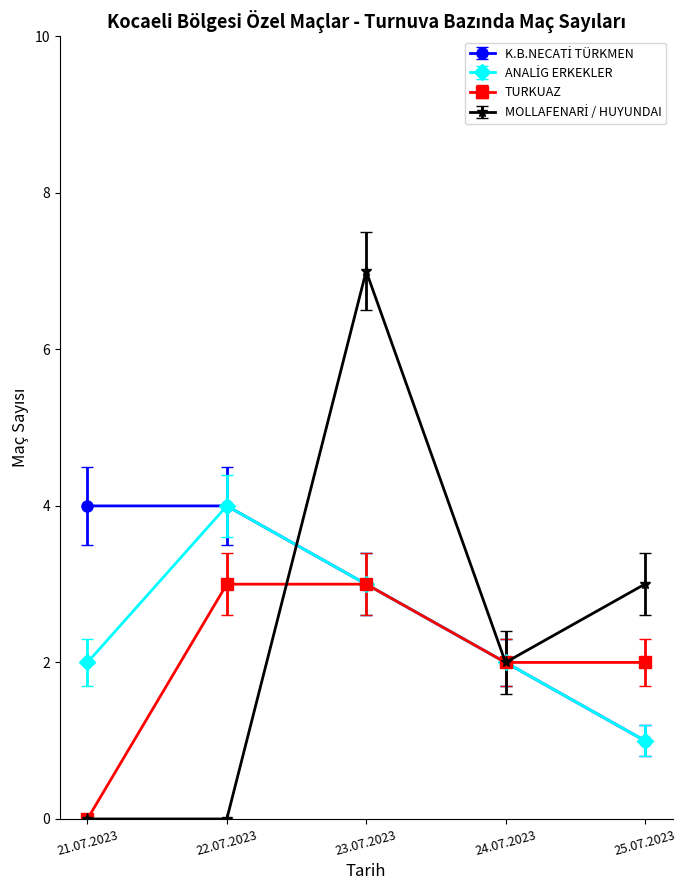

What is the difference between the maximum and minimum values in the TURKUAZ series?

3